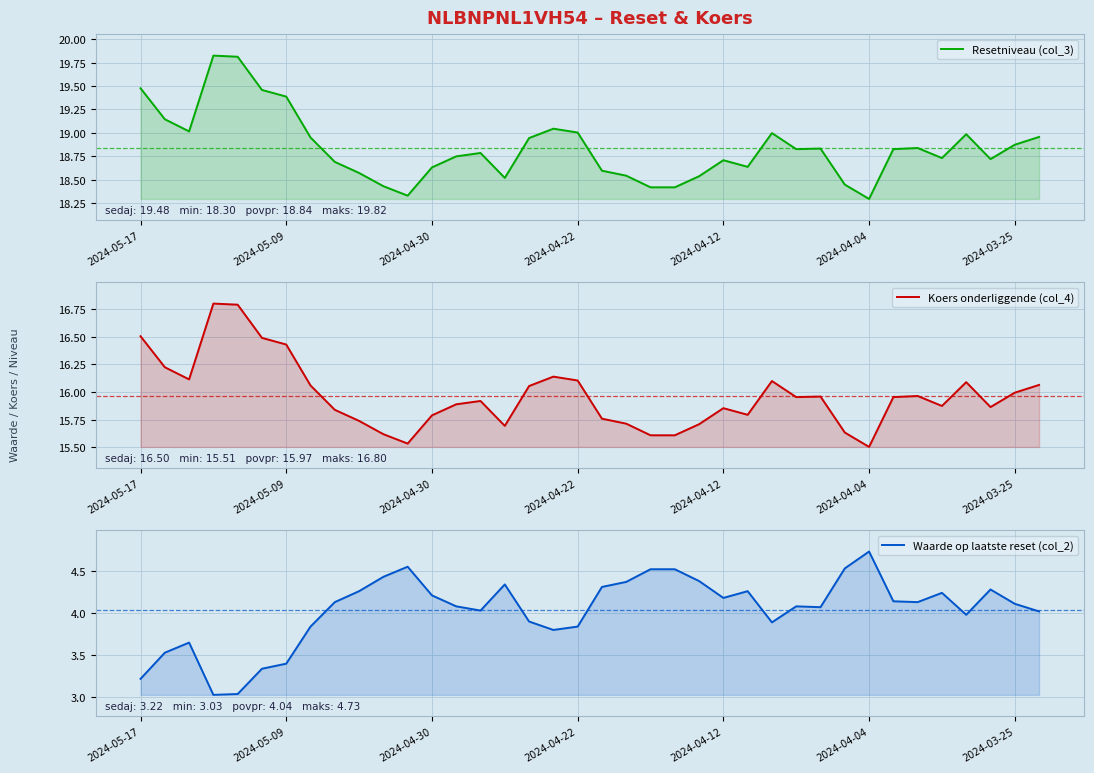

Reading right to left, what are all the values shown in this chart?

Resetniveau (col_3): 19.0	18.9	18.7	19.0	18.7	18.8	18.8	18.3	18.4	18.8	18.8	19.0	18.6	18.7	18.5	18.4	18.4	18.5	18.6	19.0	19.0	18.9	18.5	18.8	18.8	18.6	18.3	18.4	18.6	18.7	19.0	19.4	19.5	19.8	19.8	19.0	19.1	19.5
Koers onderliggende (col_4): 16.1	16.0	15.9	16.1	15.9	16.0	16.0	15.5	15.6	16.0	16.0	16.1	15.8	15.9	15.7	15.6	15.6	15.7	15.8	16.1	16.1	16.1	15.7	15.9	15.9	15.8	15.5	15.6	15.7	15.8	16.1	16.4	16.5	16.8	16.8	16.1	16.2	16.5
Waarde op laatste reset (col_2): 4.0	4.1	4.3	4.0	4.2	4.1	4.1	4.7	4.5	4.1	4.1	3.9	4.3	4.2	4.4	4.5	4.5	4.4	4.3	3.8	3.8	3.9	4.3	4.0	4.1	4.2	4.5	4.4	4.3	4.1	3.8	3.4	3.3	3.0	3.0	3.6	3.5	3.2